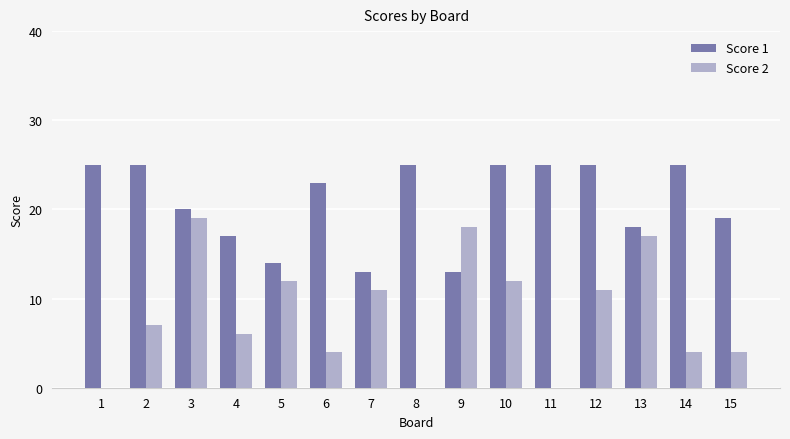

At which category is the sum across all series the highest?

3